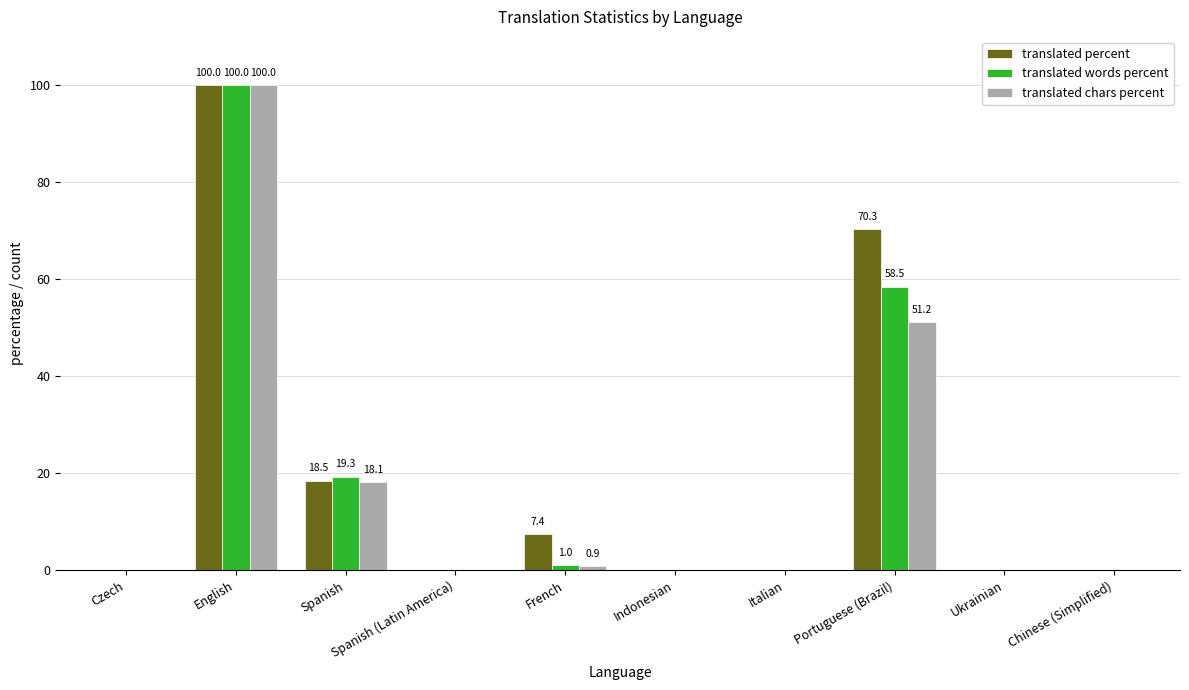

What is the greatest value displayed?

100.0